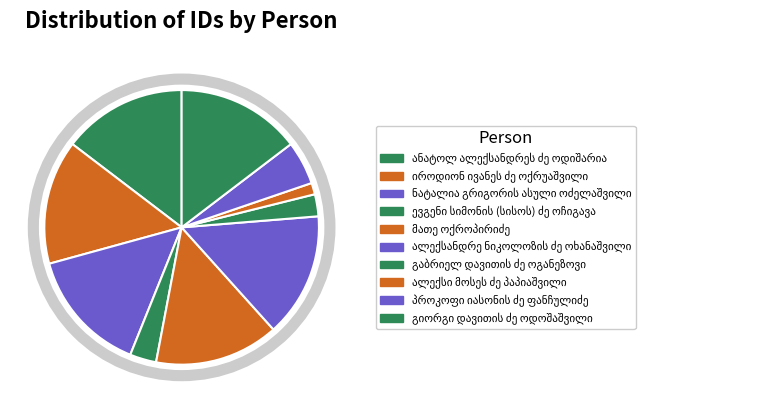

Rank the categories by value from highest to lowest.

მათე ოქროპირიძე, ალექსანდრე ნიკოლოზის ძე ოხანაშვილი, ანატოლ ალექსანდრეს ძე ოდიშარია, იროდიონ ივანეს ძე ოქრუაშვილი, გიორგი დავითის ძე ოდოშაშვილი, ნატალია გრიგორის ასული ოძელაშვილი, პროკოფი იასონის ძე ფანჩულიძე, ევგენი სიმონის (სისოს) ძე ოჩიგავა, გაბრიელ დავითის ძე ოგანეზოვი, ალექსი მოსეს ძე პაპიაშვილი